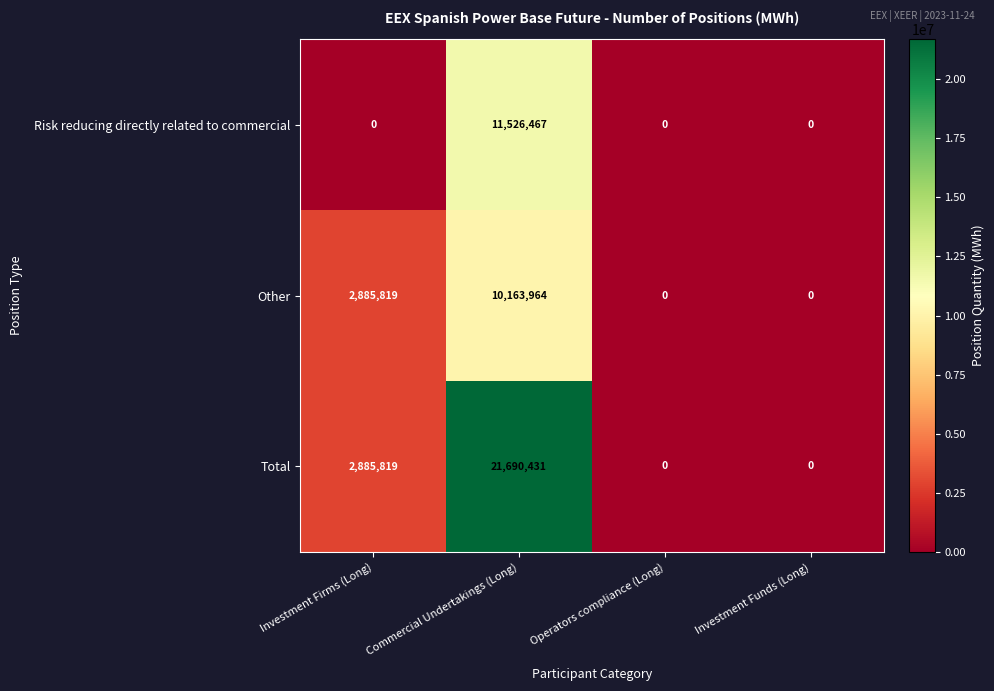

The value of Risk reducing directly related to commercial at Operators compliance (Long) is 0. True or false?

True